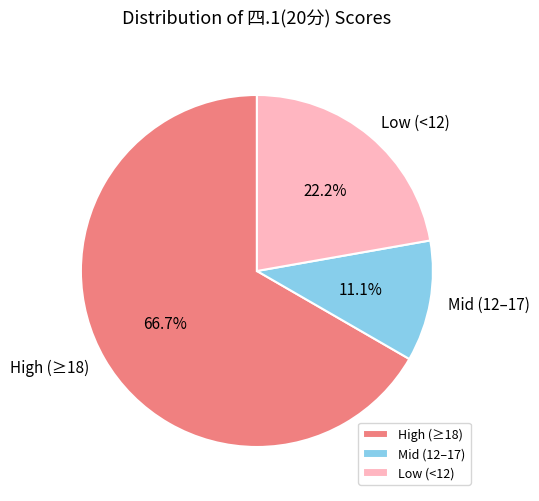

Does any single category account for the majority?

Yes